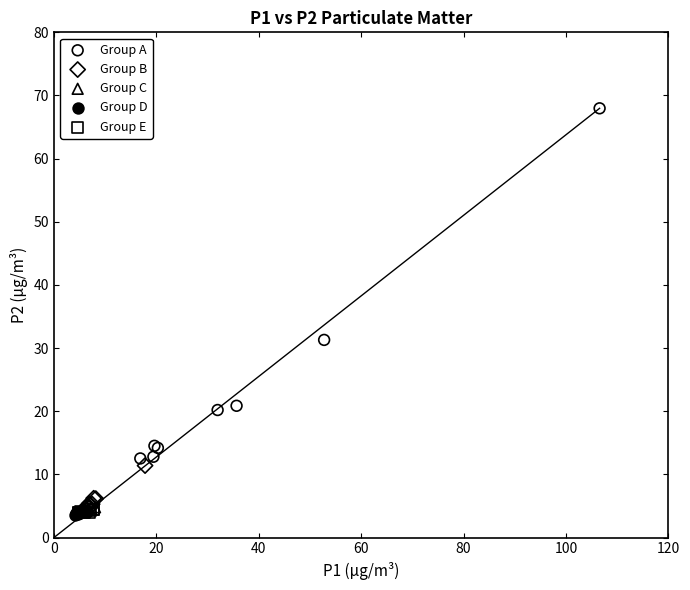

Which series reaches the maximum Y coordinate?

Group A